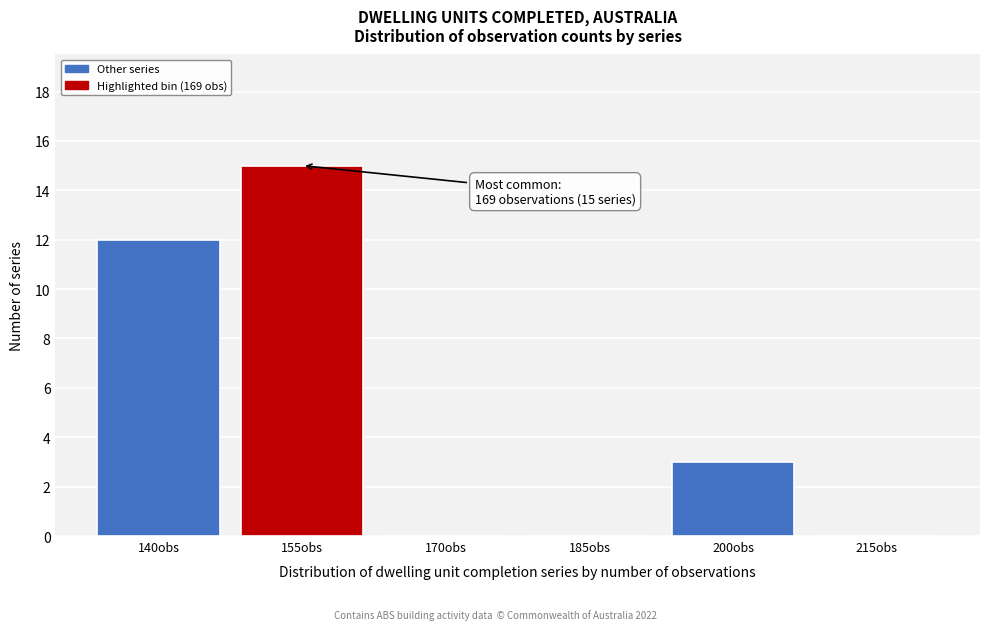

Reading left to right, transcribe all the data shown in this chart.

140obs=12	155obs=15	170obs=0	185obs=0	200obs=3	215obs=0